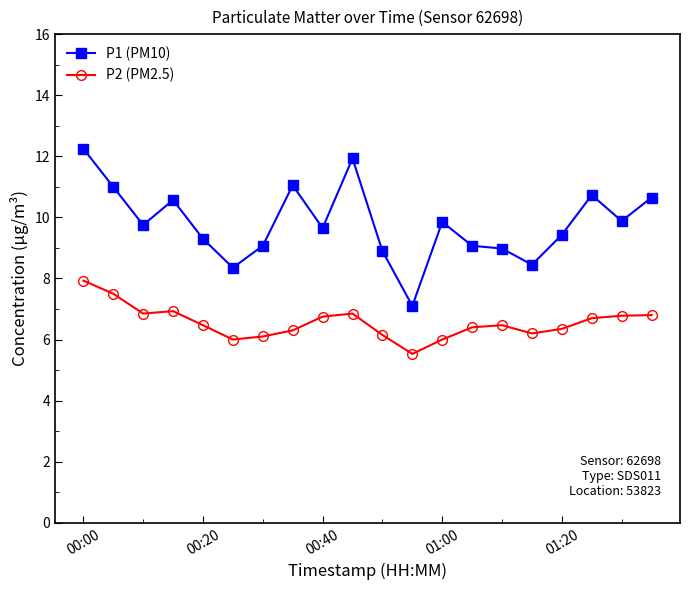

True or false: P2 (PM2.5) and P1 (PM10) cross at least once.

False